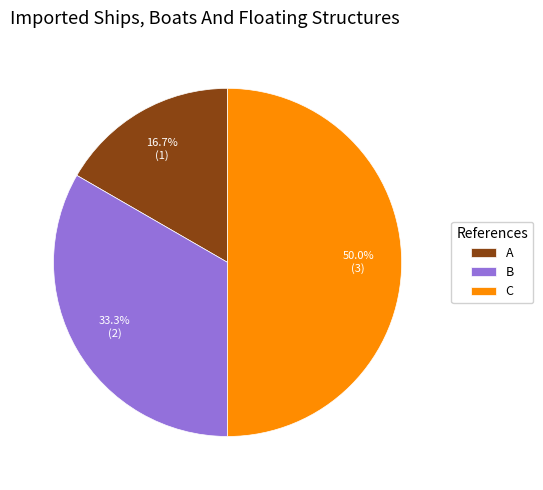

How many slices are in this pie chart?

3